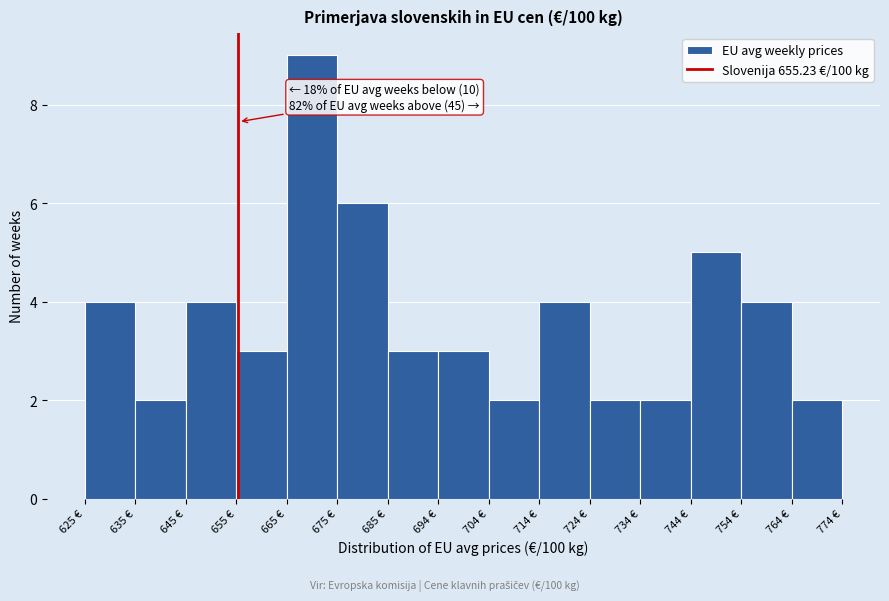

Which range on the x-axis has the tallest bar?

665 to 675